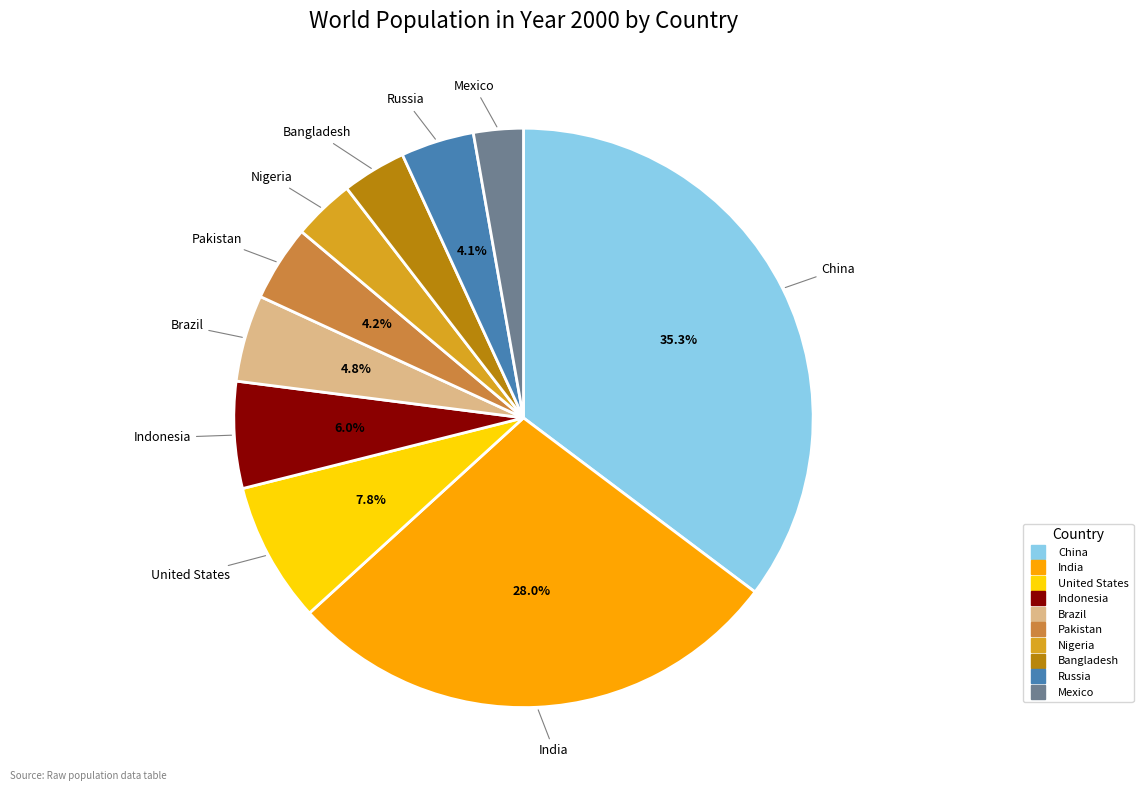

What is the ratio of the value at Pakistan to the value at Bangladesh?

1.2